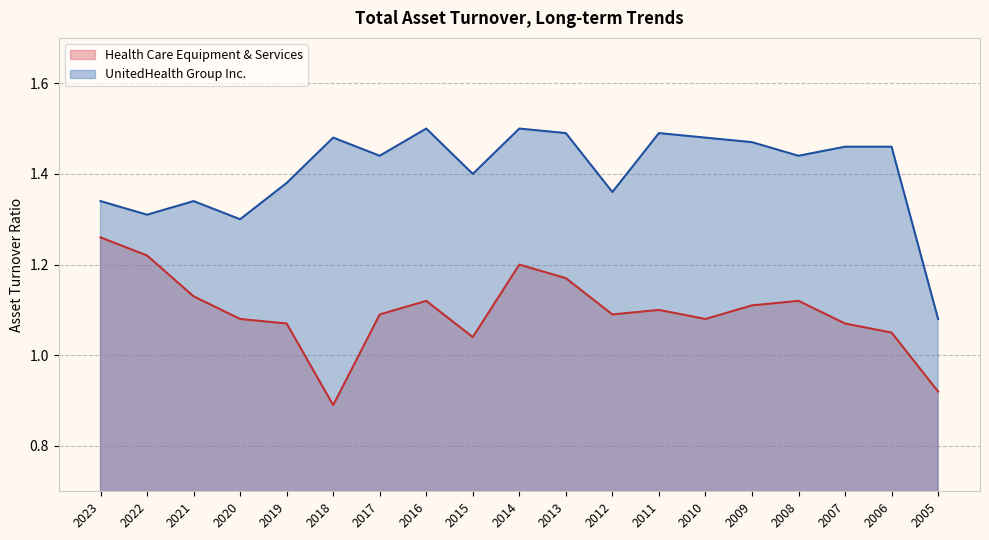

Count the number of categories in the chart.

19